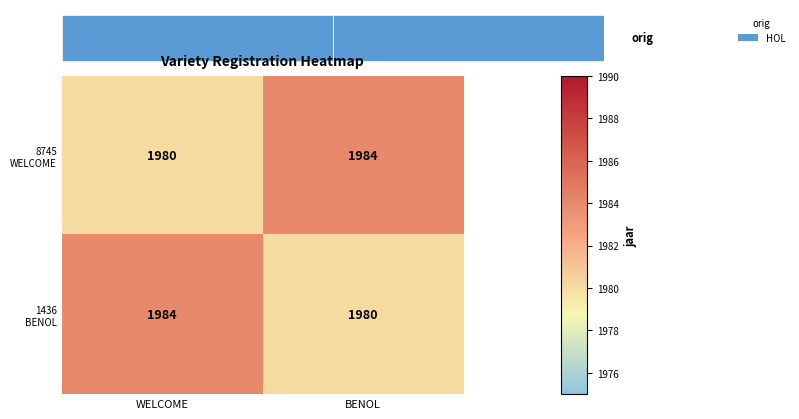

What is the minimum value shown in the chart?

1980